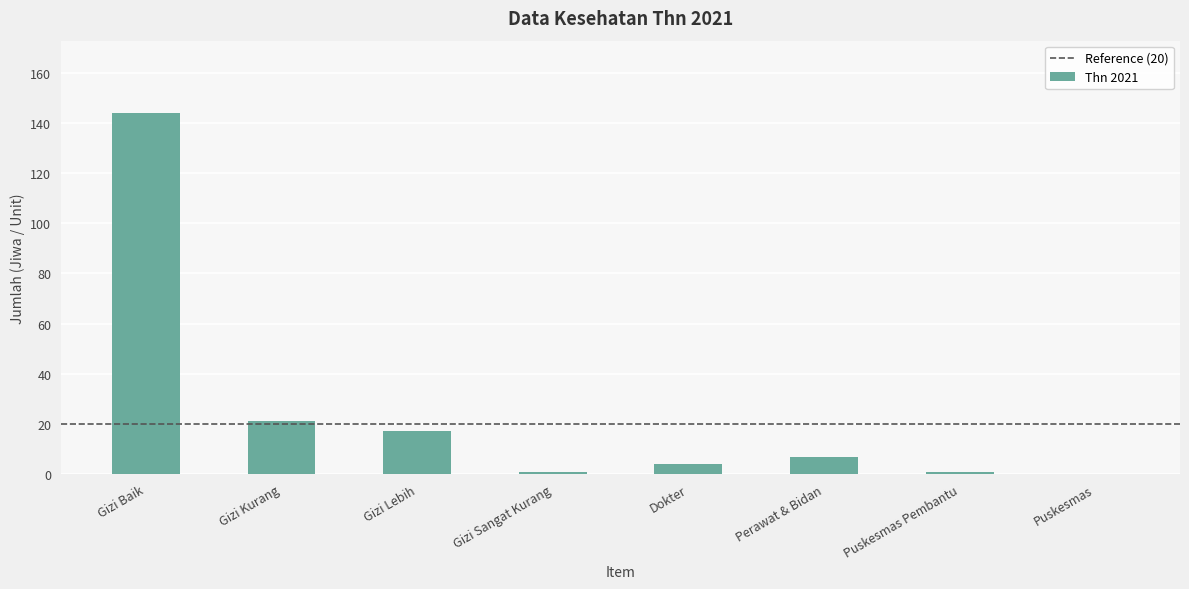

What is the sum of the values at Gizi Baik and Gizi Kurang?

165